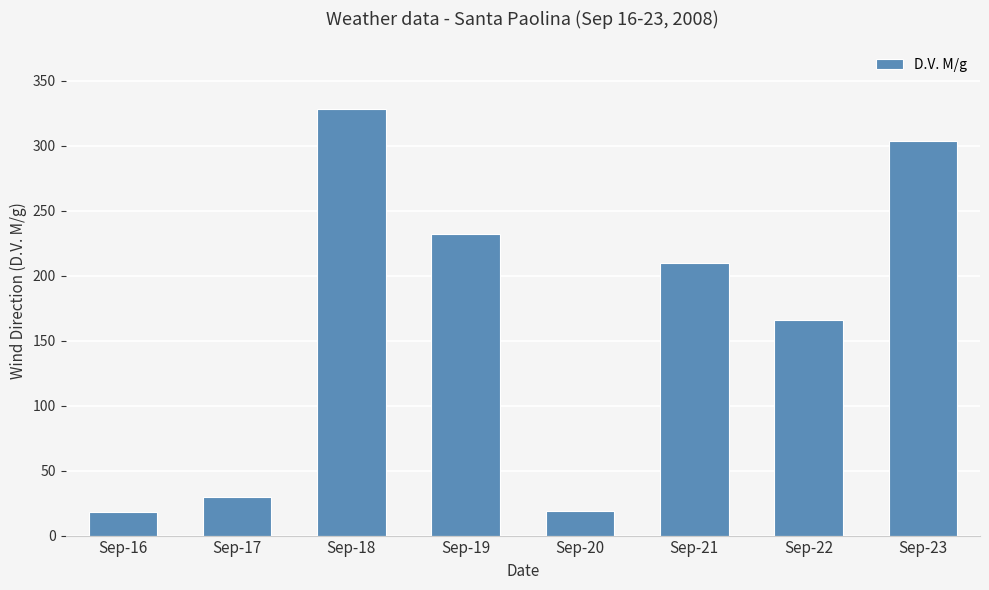

True or false: the data shows 290 at Sep-21.

False